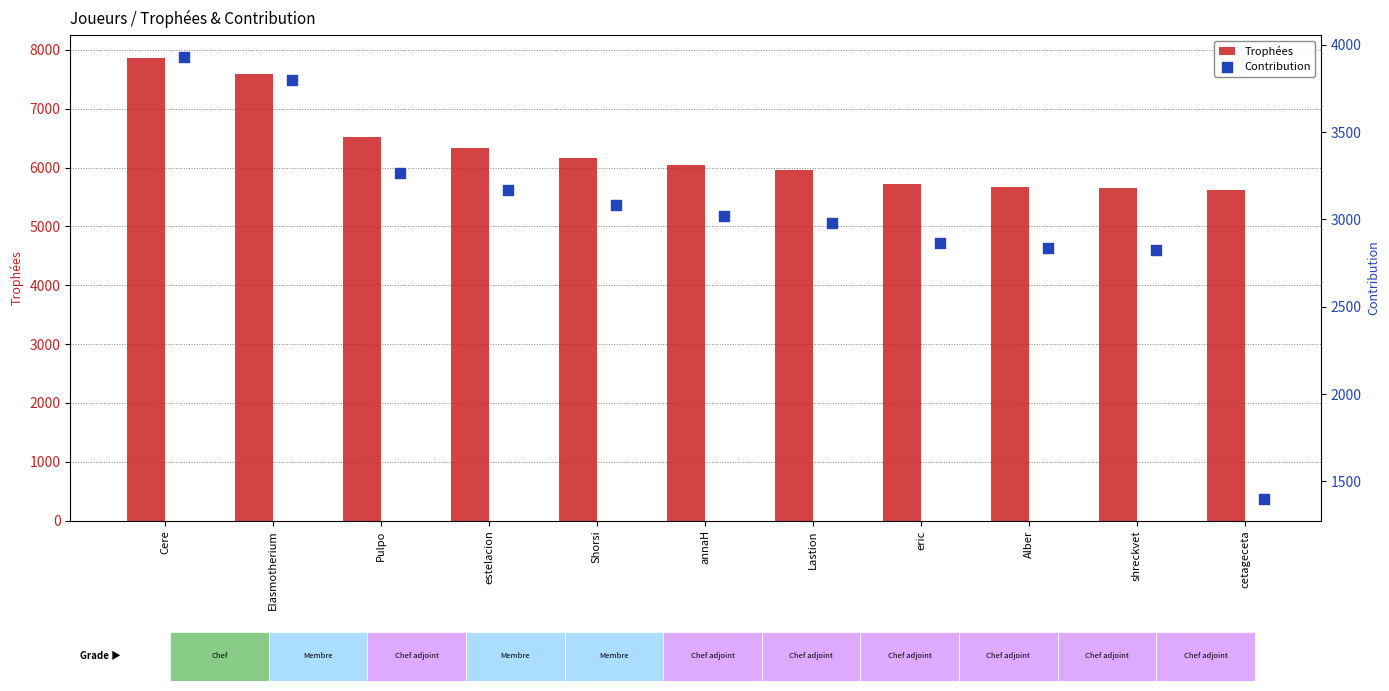

Which series reaches the minimum Y coordinate?

Contribution